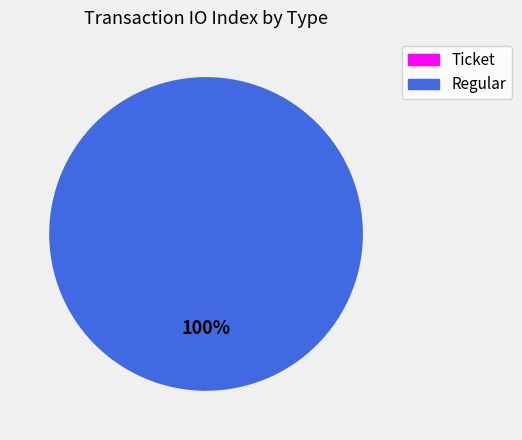

Count the number of slices in the pie.

2